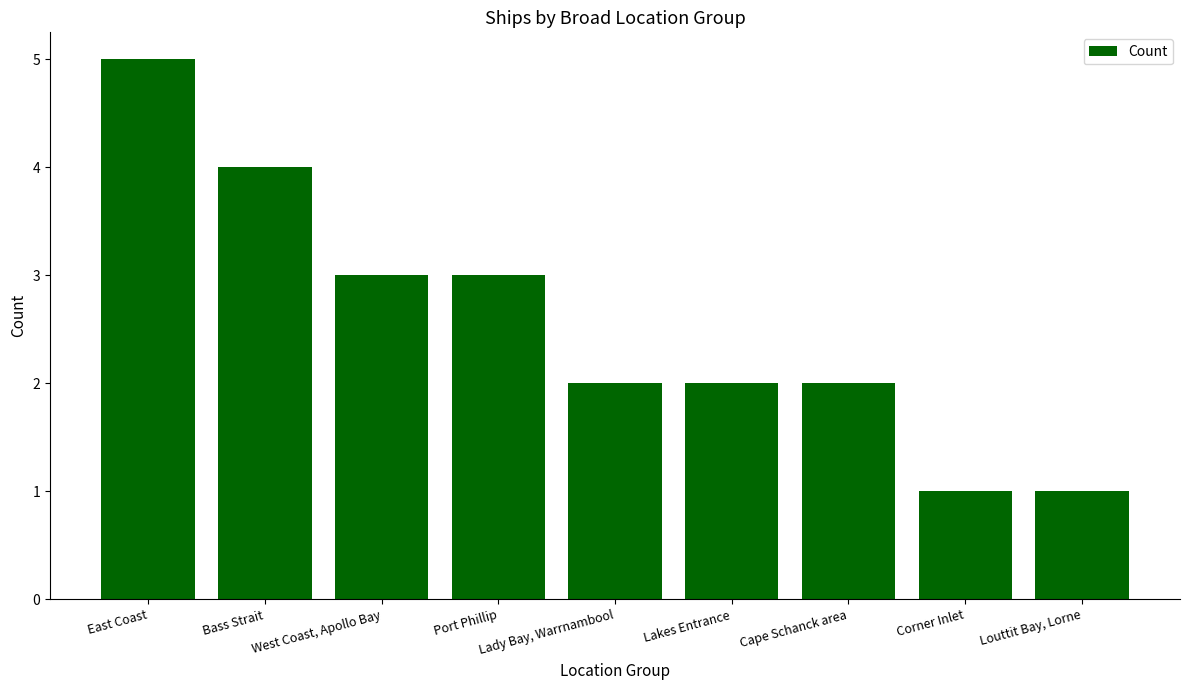

How many series are shown in this chart?

1